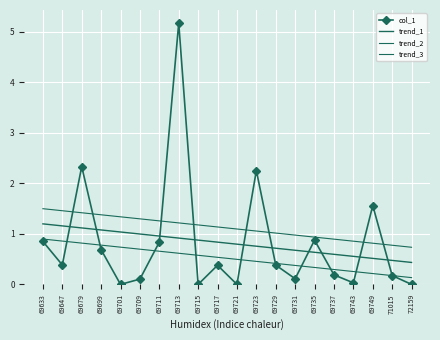

List the series in order of their peak value, lowest first.

trend_3, trend_1, trend_2, col_1